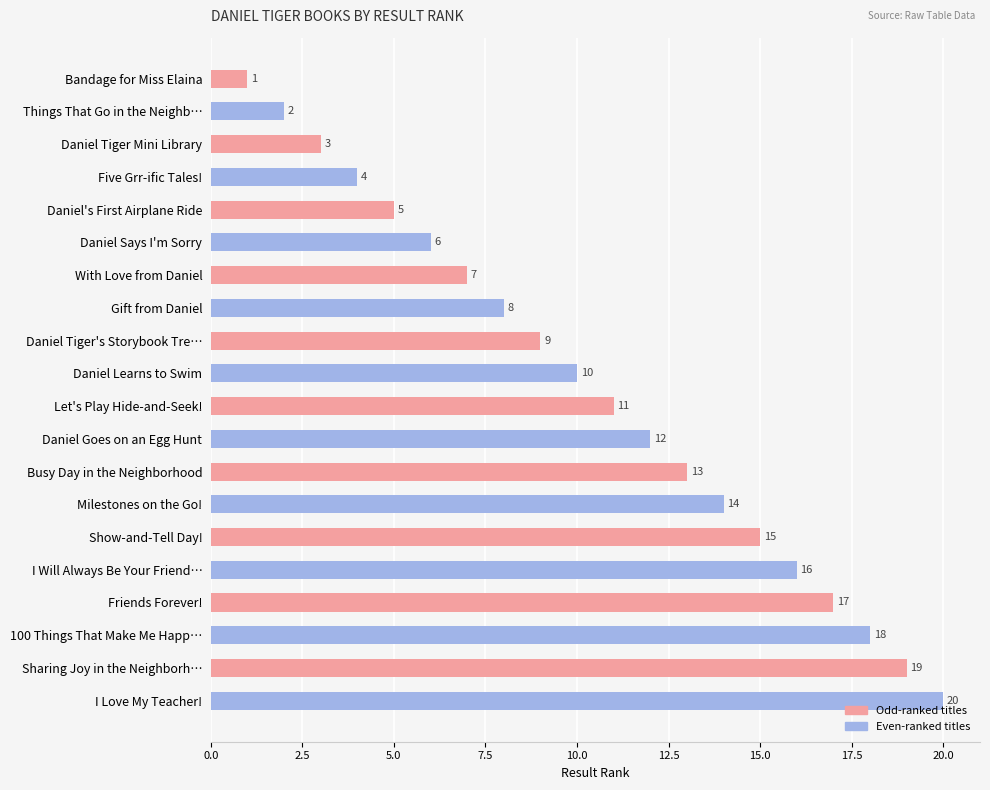

At which label is the value closest to 10?

Daniel Learns to Swim